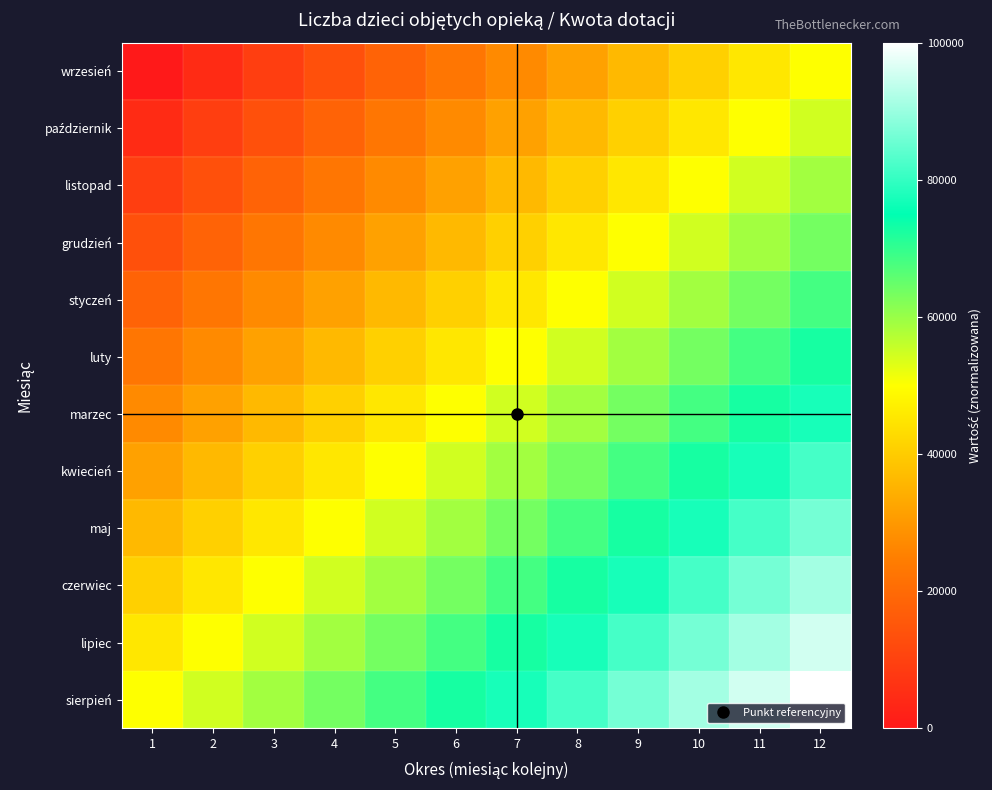

Which has a higher value, 5 or 1?

5